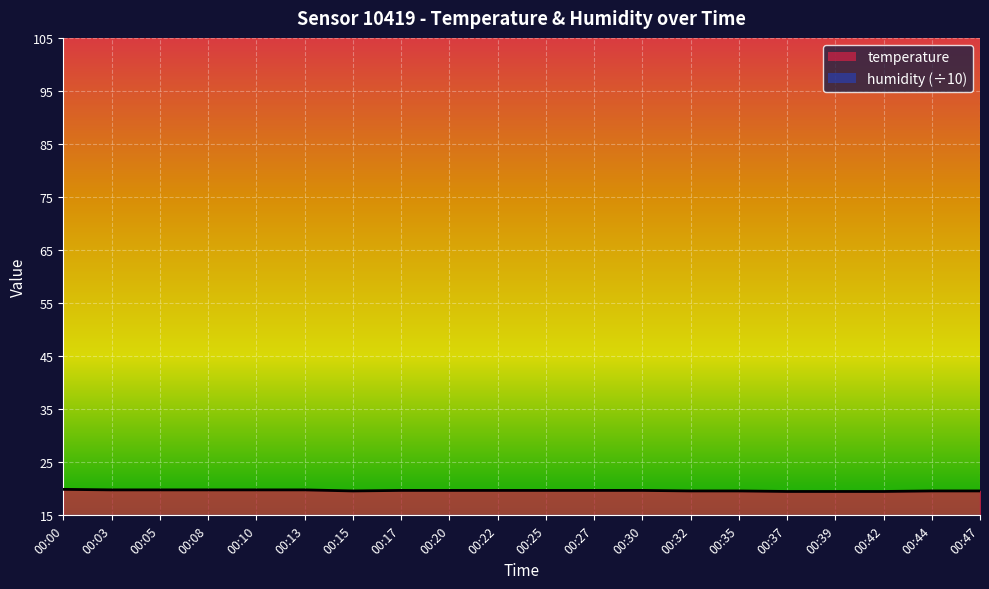

At which category does the chart reach its minimum across all series?

00:37